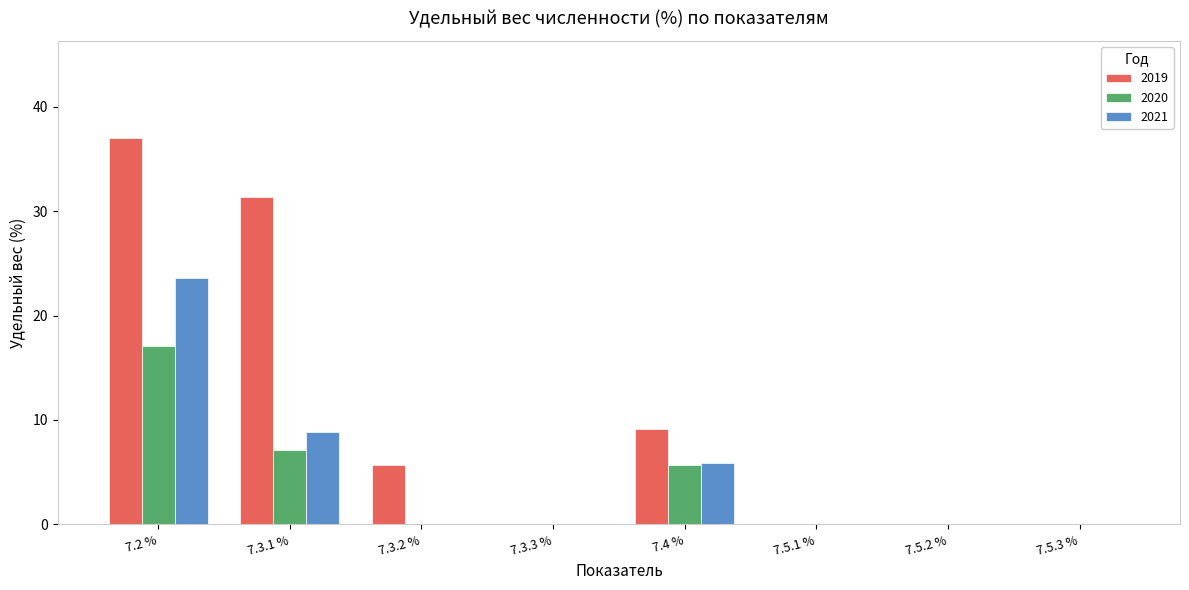

Which label corresponds to the largest value in the chart?

7.2 %